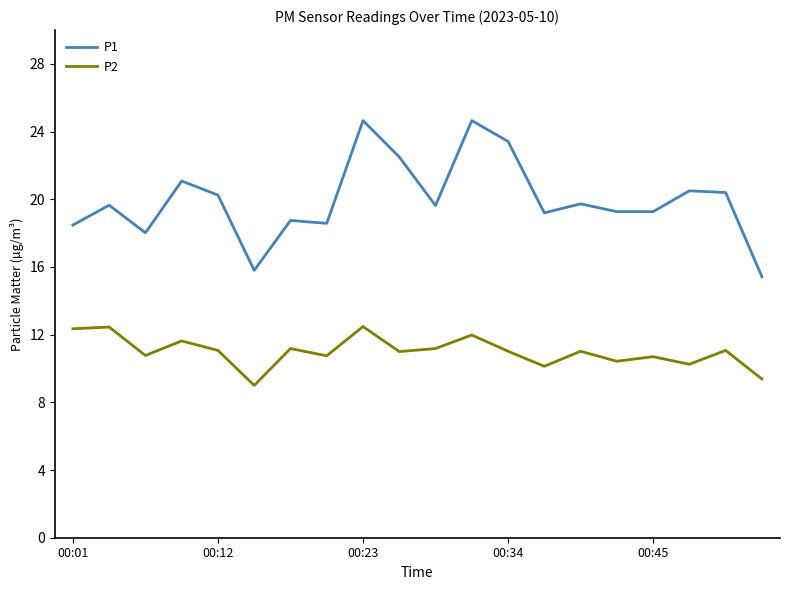

True or false: P1 and P2 intersect in this chart.

False